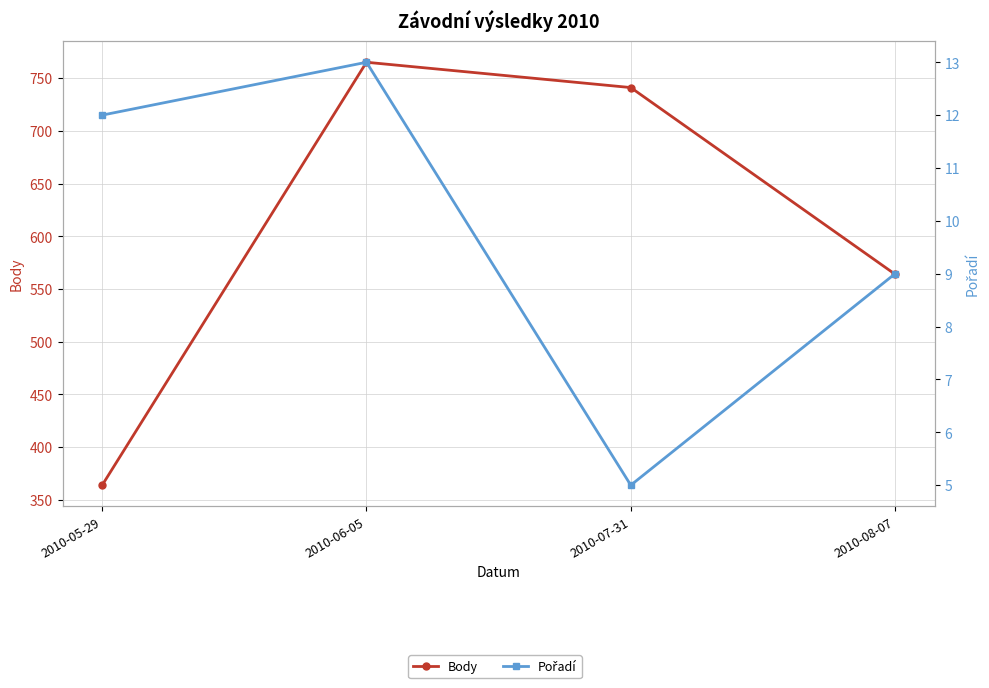

Is it true that Pořadí equals 19 at 2010-06-05?

False